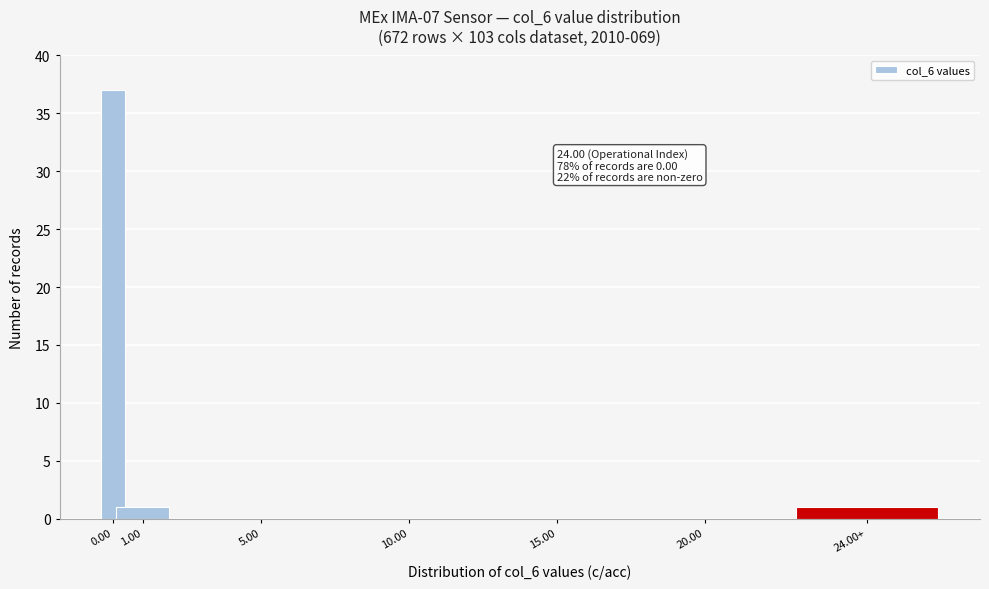

Reading left to right, extract all data points from this chart.

0.00=37	1.00=1	5.00=0	10.00=0	15.00=0	20.00=0	24.00+=1